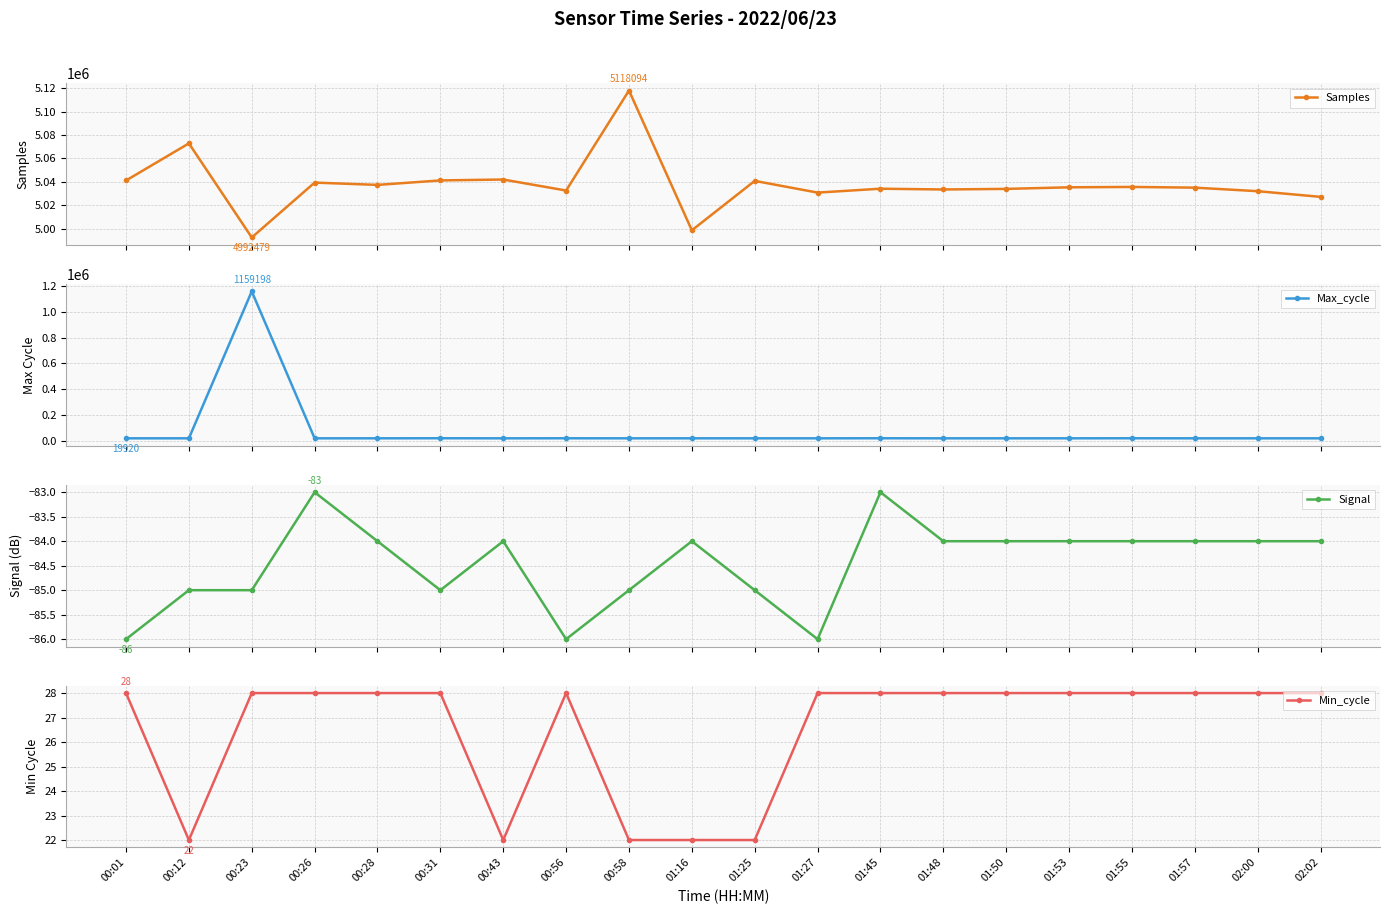

Is it true that Samples equals 5034002 at 01:50?

True